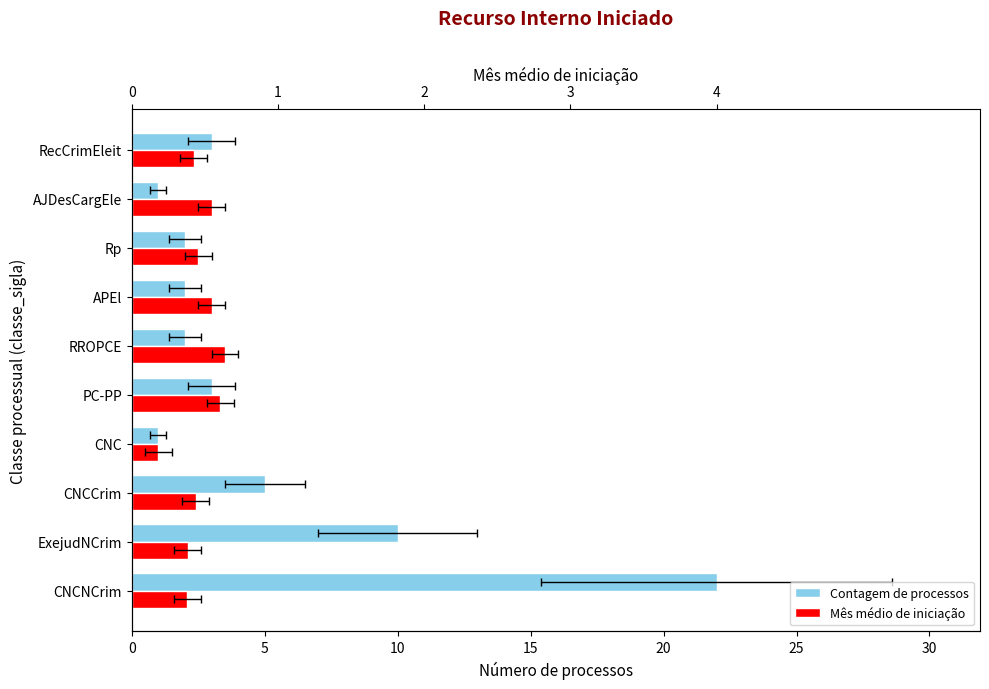

What is the value of the Contagem de processos bar at the 5th from the left?

3.0